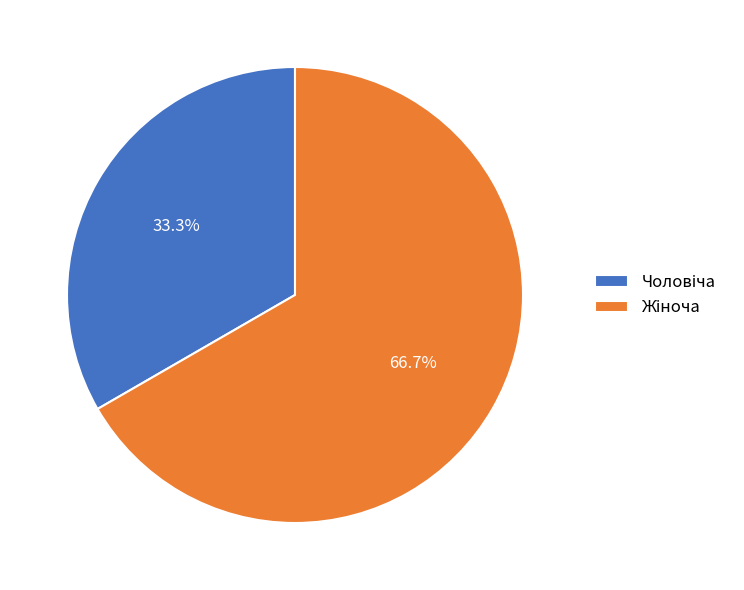

Is there a majority slice in this chart?

Yes